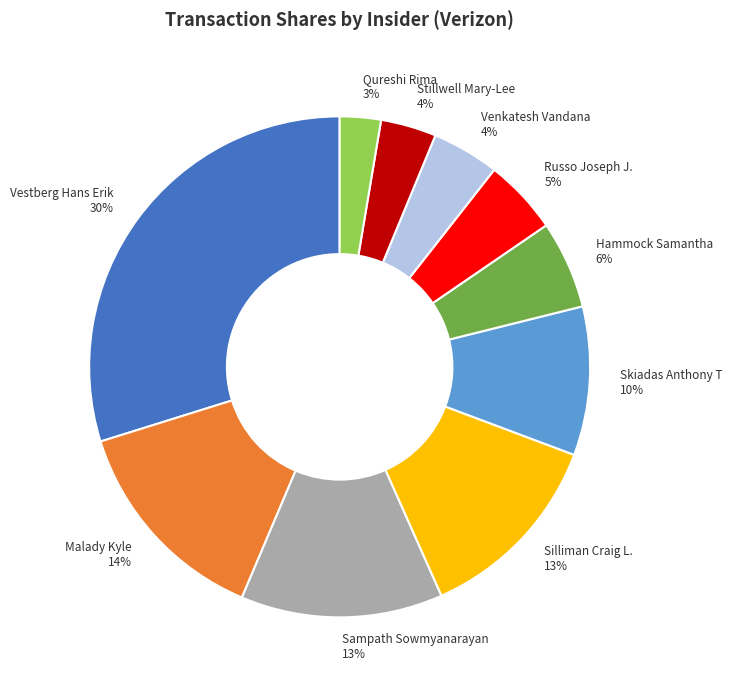

To the nearest percent, what is the difference between the Qureshi Rima and Russo Joseph J. slice percentages?

2%